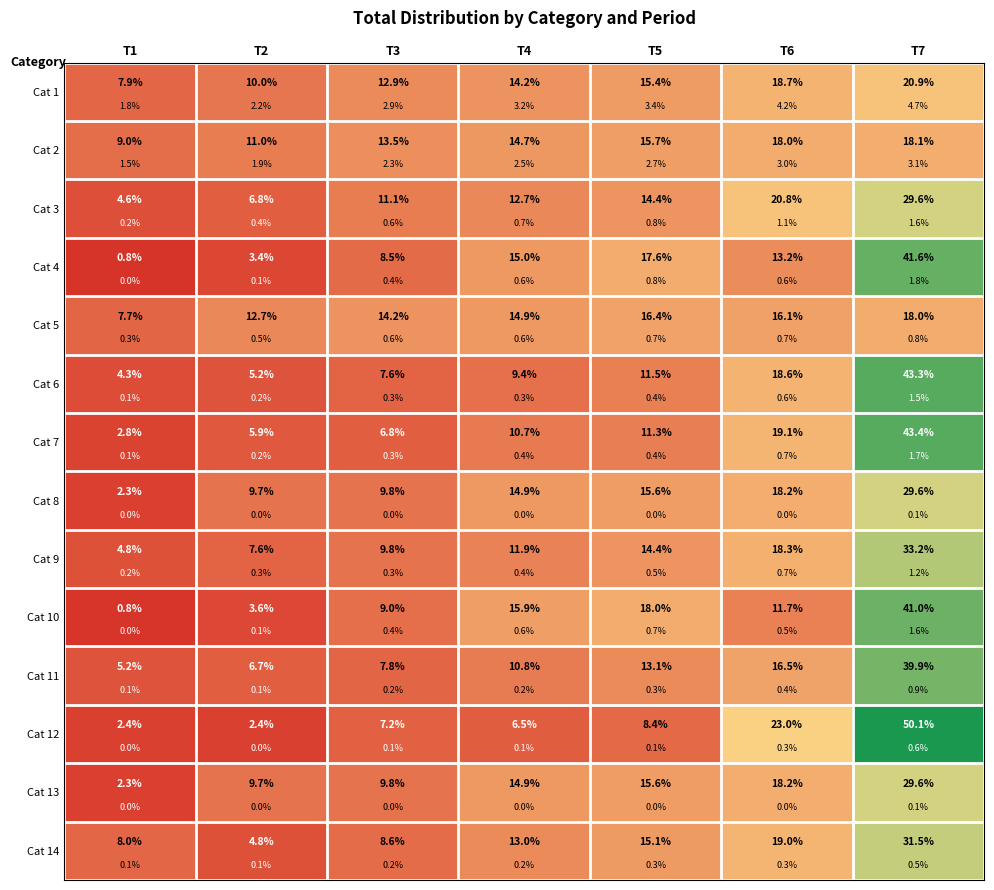

At which label does Cat 10 first exceed 11?

T4